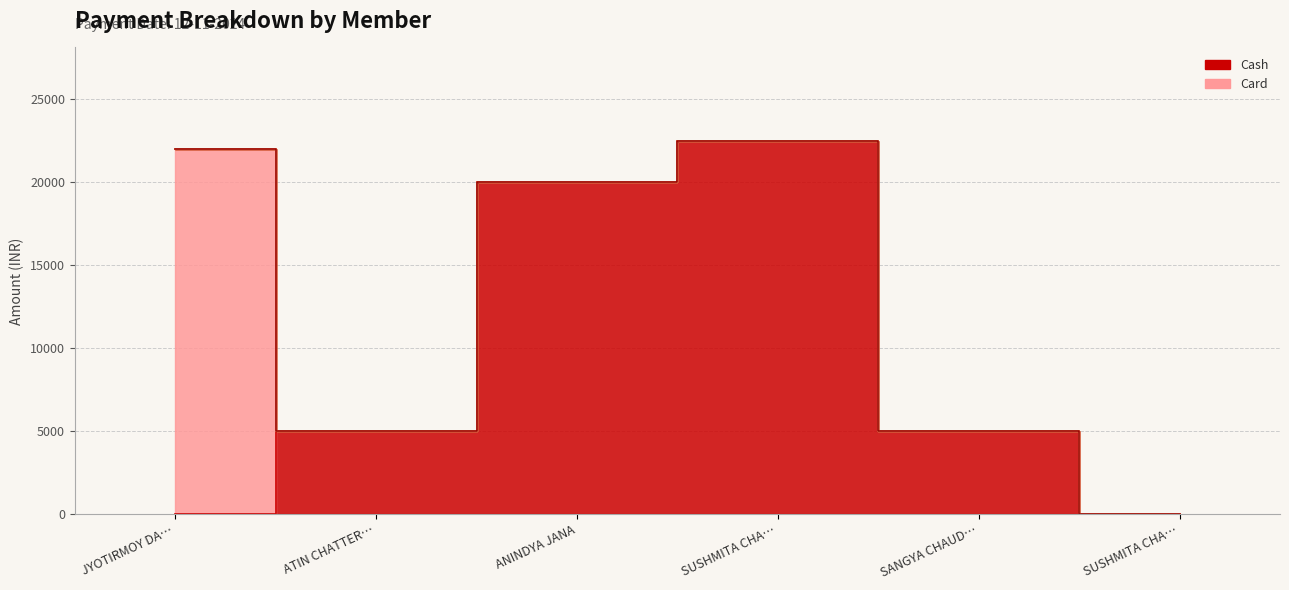

True or false: Card has a value of 8613 at SUSHMITA CHAKRABORTY.

False